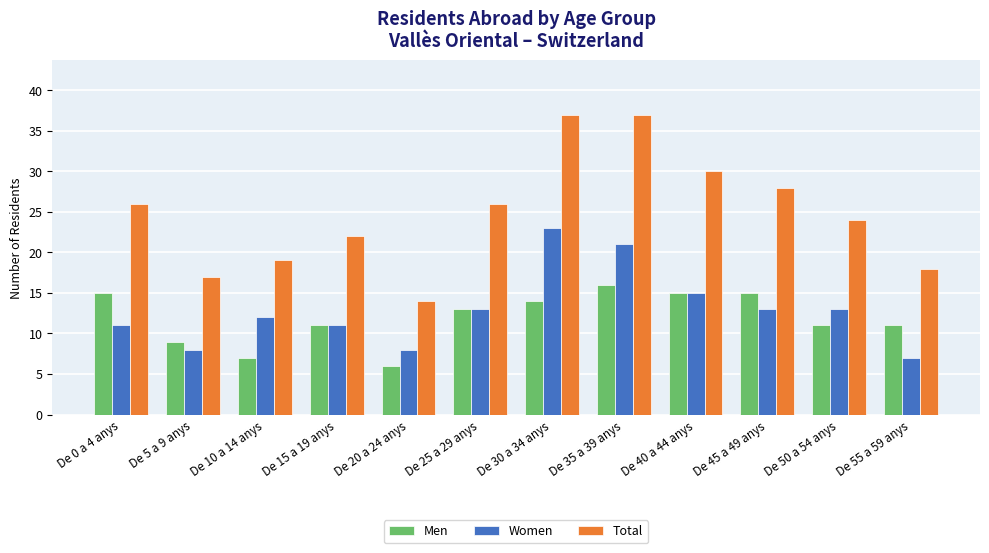

At De 35 a 39 anys, list the series in order from largest to smallest.

Total, Women, Men